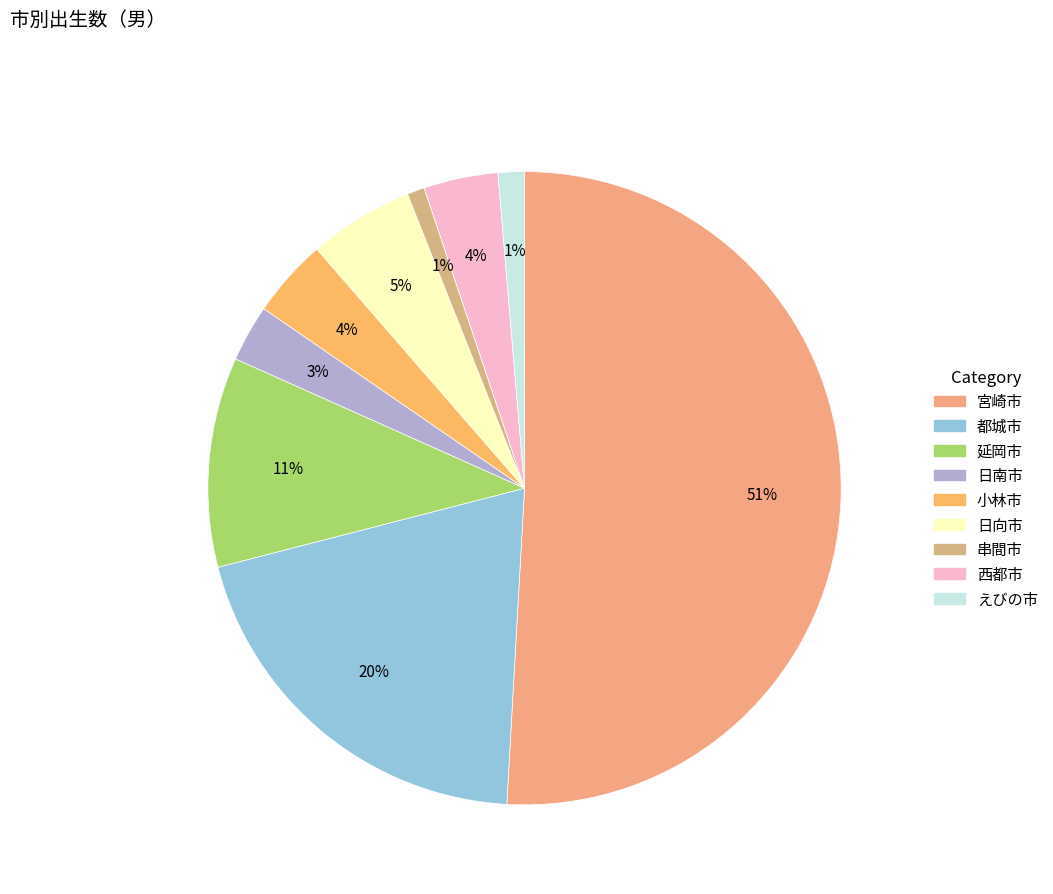

How many segments does this pie chart have?

9